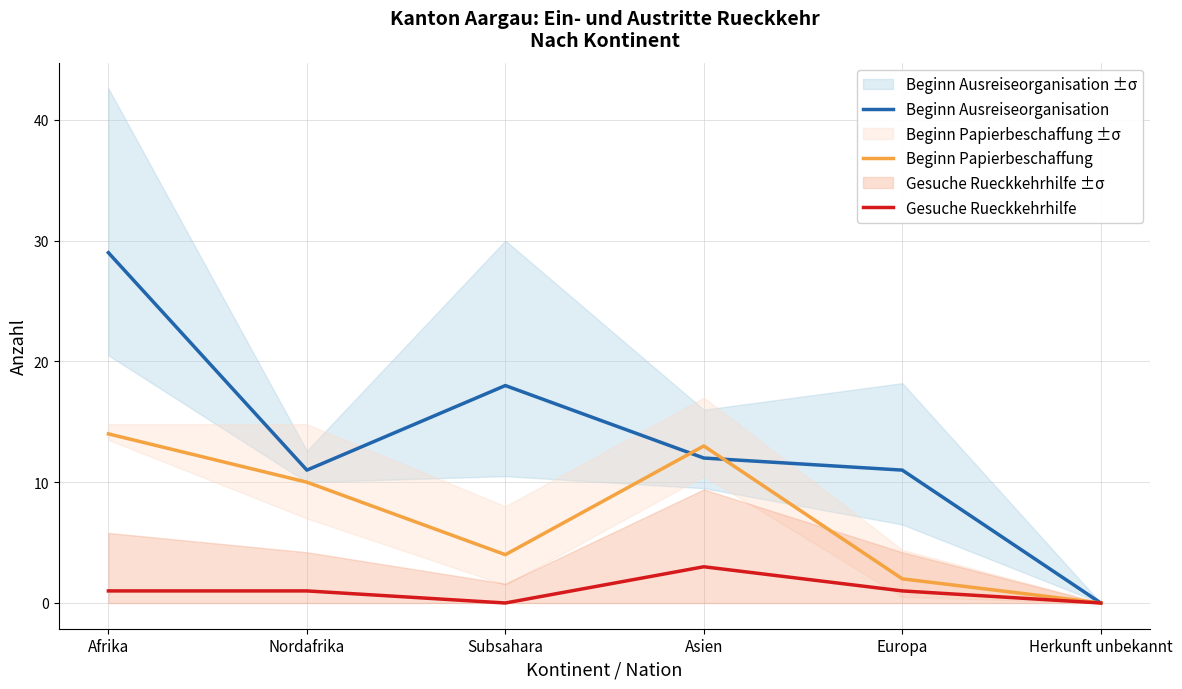

Is it true that Beginn Papierbeschaffung equals 1 at Europa?

False